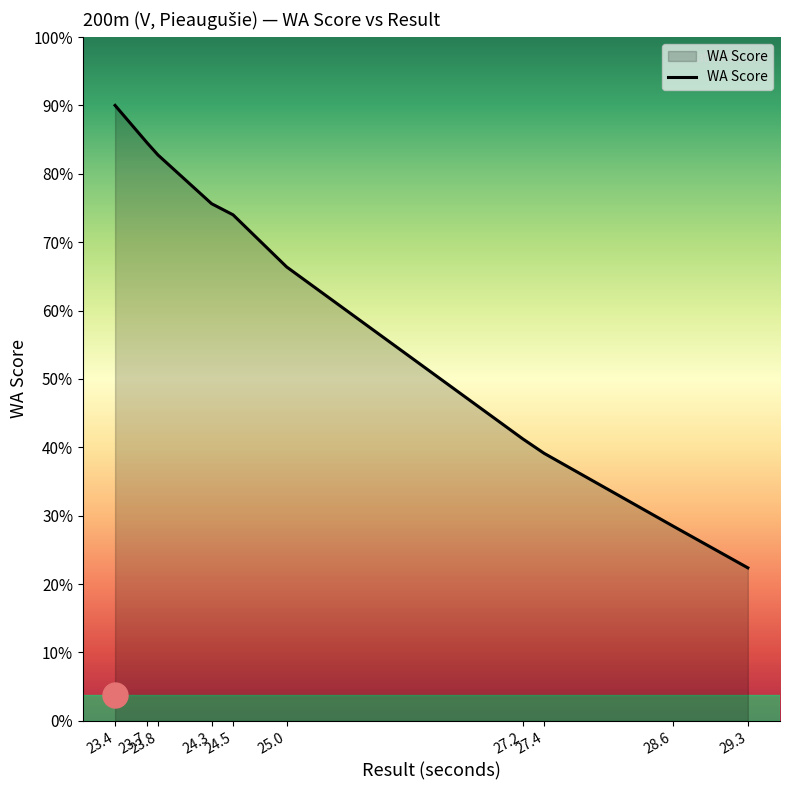

Does the chart display data point markers on the line(s)?

No